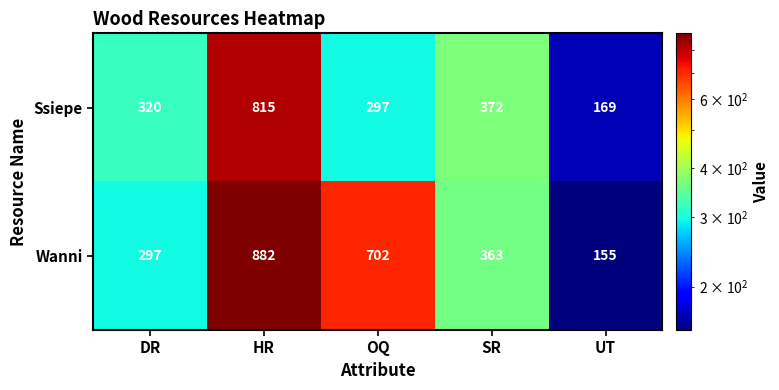

What is the lowest value of the Wanni series?

155